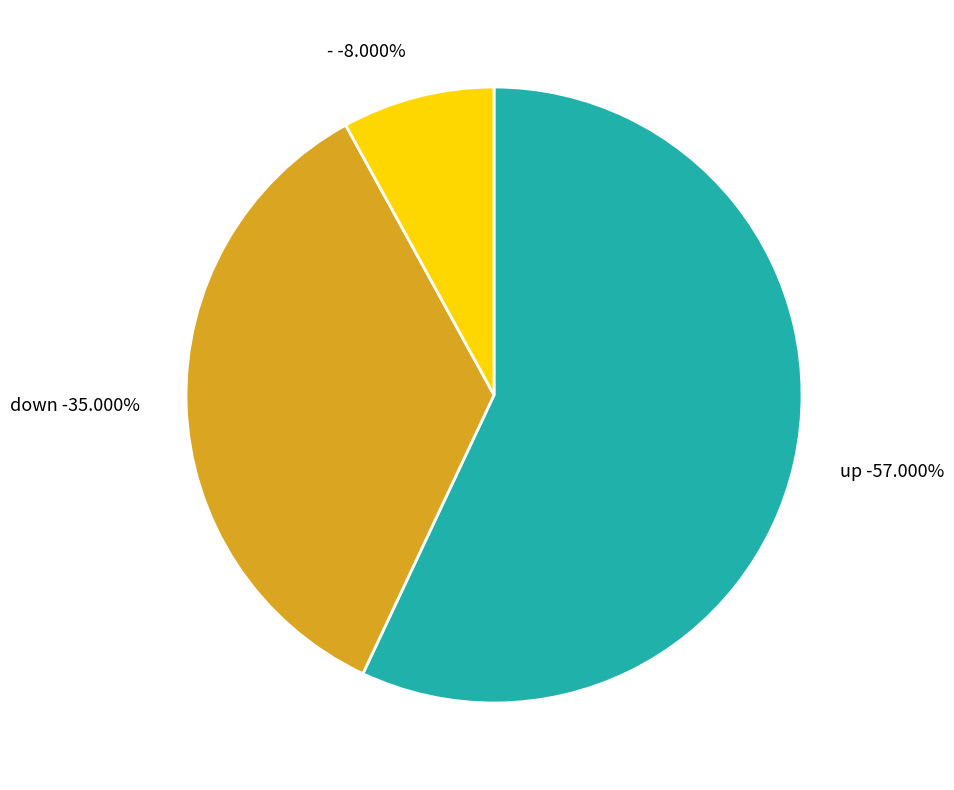

Which slice is the smallest?

-